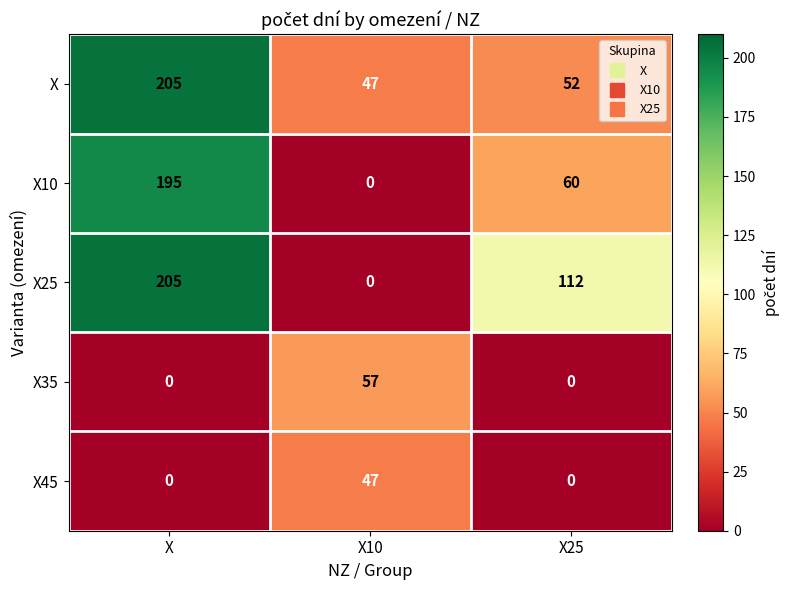

Count the number of categories in the chart.

3